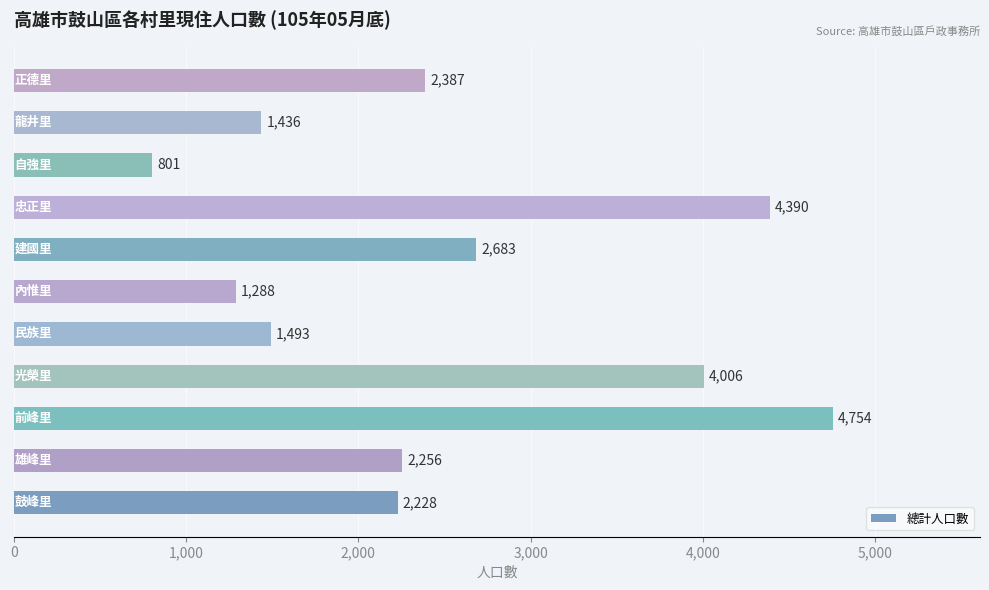

What is the average value?

2520